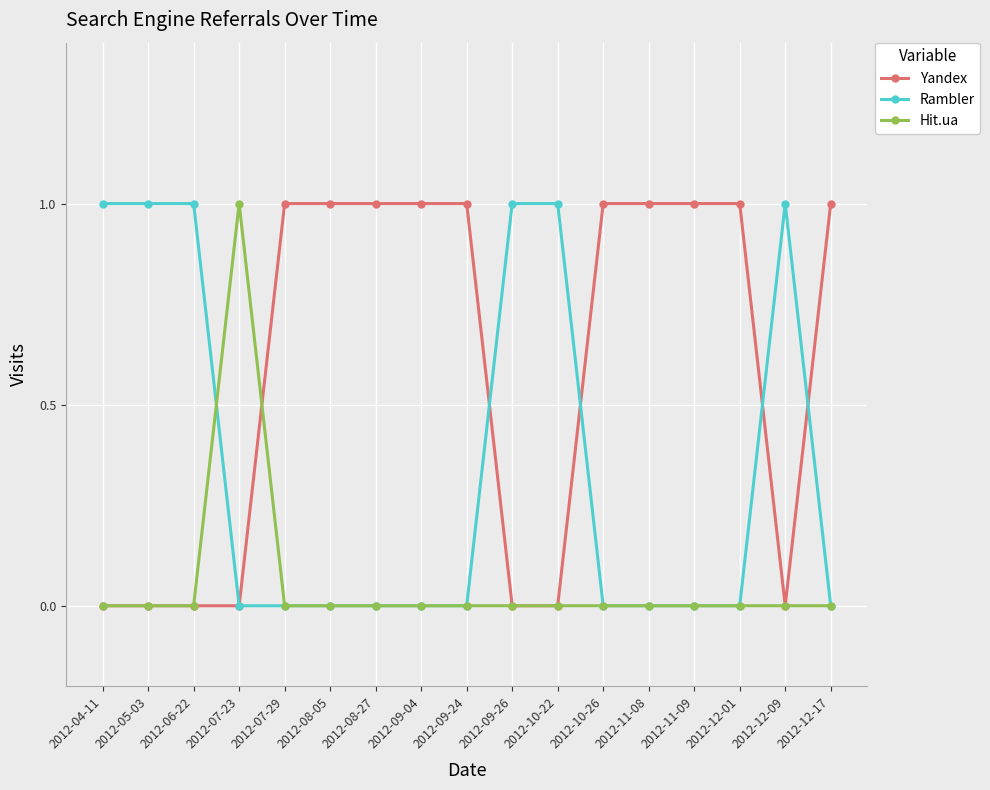

What is the average value of the Yandex series?

1